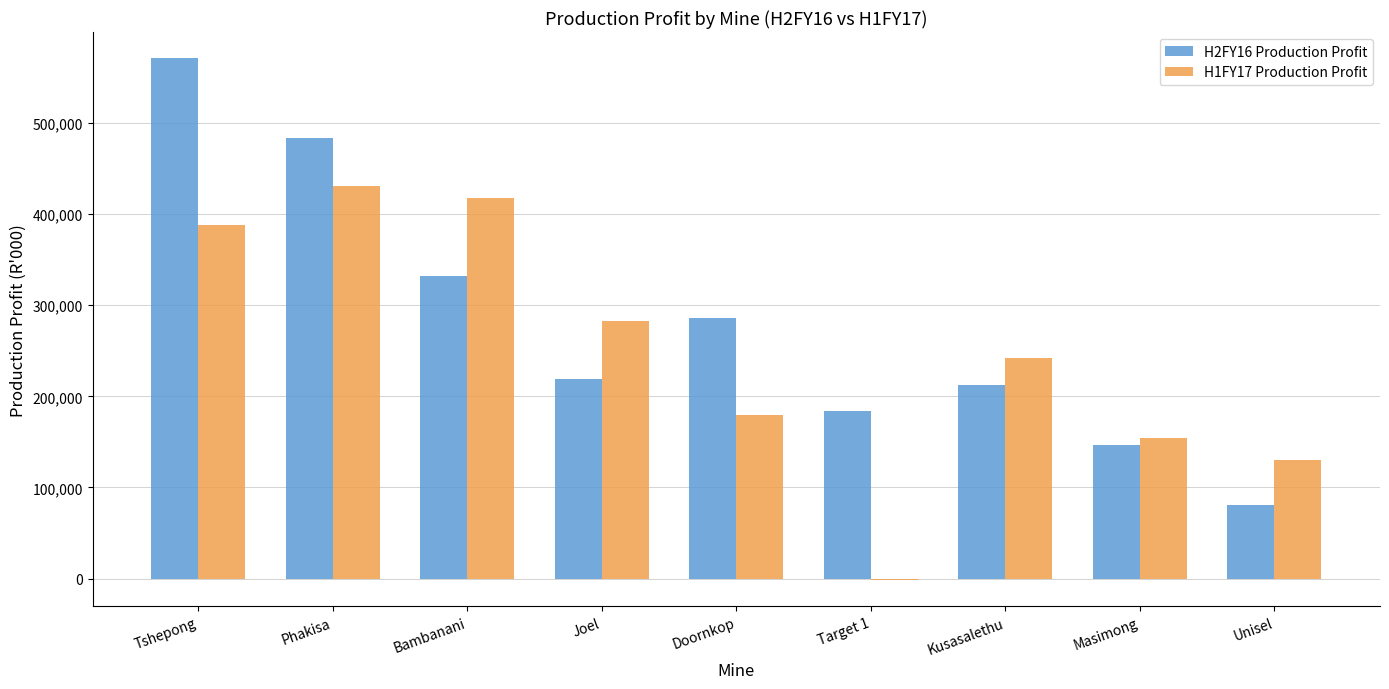

Does the chart contain stacked bars?

No